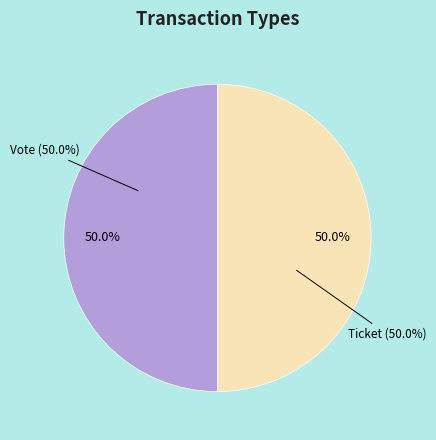

The Vote (io_index=1) slice represents 99% of the pie. True or false?

False